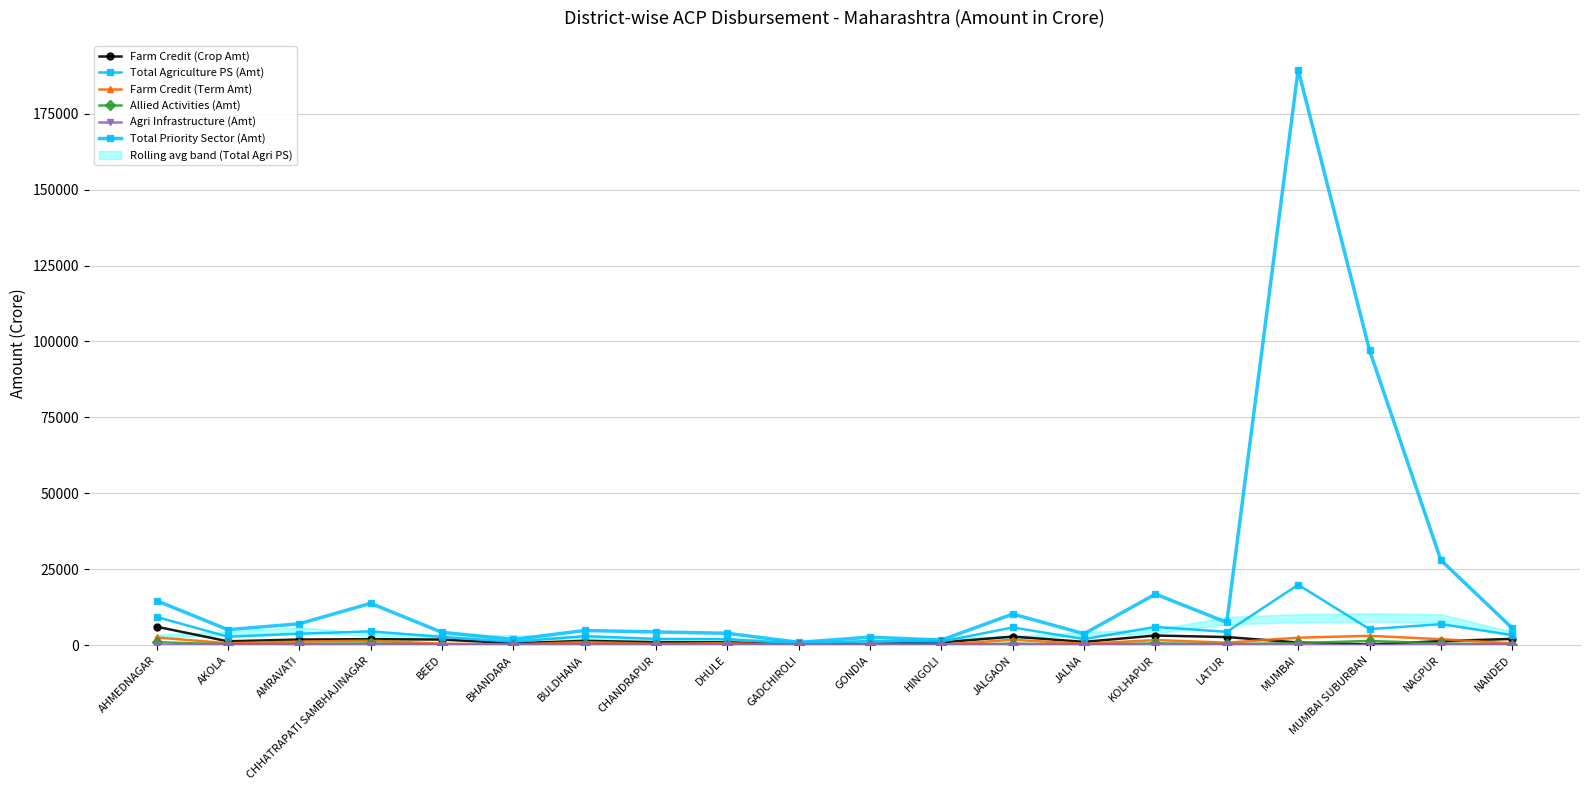

What is the minimum value shown in the chart?

0.6